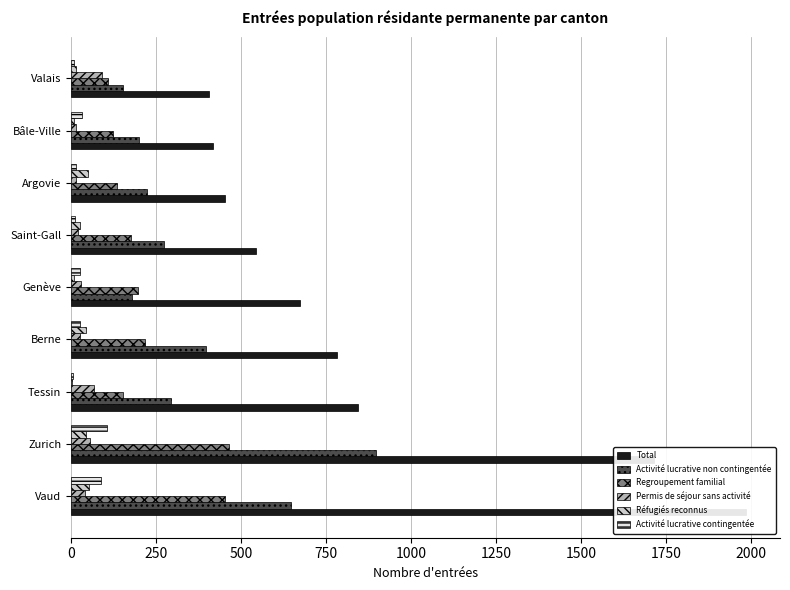

Reading left to right, what are all the values shown in this chart?

Total: 1985	1714	845	783	674	544	454	417	405
Activité lucrative non contingentée: 646	897	295	396	179	275	224	199	152
Regroupement familial: 453	466	152	217	196	177	137	124	110
Permis de séjour sans activité: 43	57	69	28	30	22	14	15	92
Réfugiés reconnus: 54	46	3	44	9	28	49	10	16
Activité lucrative contingentée: 89	105	7	26	27	12	16	33	8